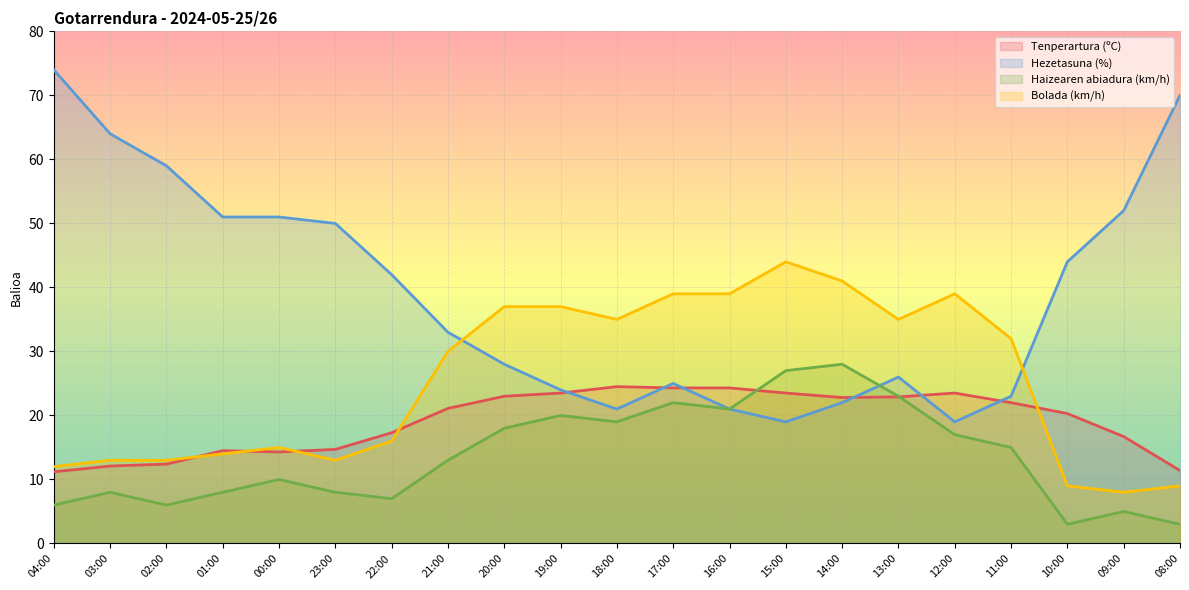

Which series has the largest total across all categories?

Hezetasuna (%)